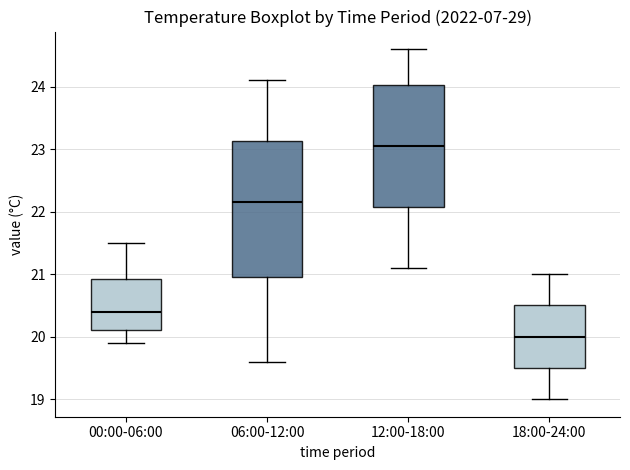

Reading left to right, read every box against the y-axis: the position of its median line, the range the box covers, and the ends of its whiskers. The values are not printed on the chart, so give them approximately, as read against the axis.

00:00-06:00: median 20.4, box 20.1 to 20.9, whiskers 19.9 to 21.5
06:00-12:00: median 22.2, box 21.0 to 23.1, whiskers 19.6 to 24.1
12:00-18:00: median 23.1, box 22.1 to 24.0, whiskers 21.1 to 24.6
18:00-24:00: median 20.0, box 19.5 to 20.5, whiskers 19.0 to 21.0